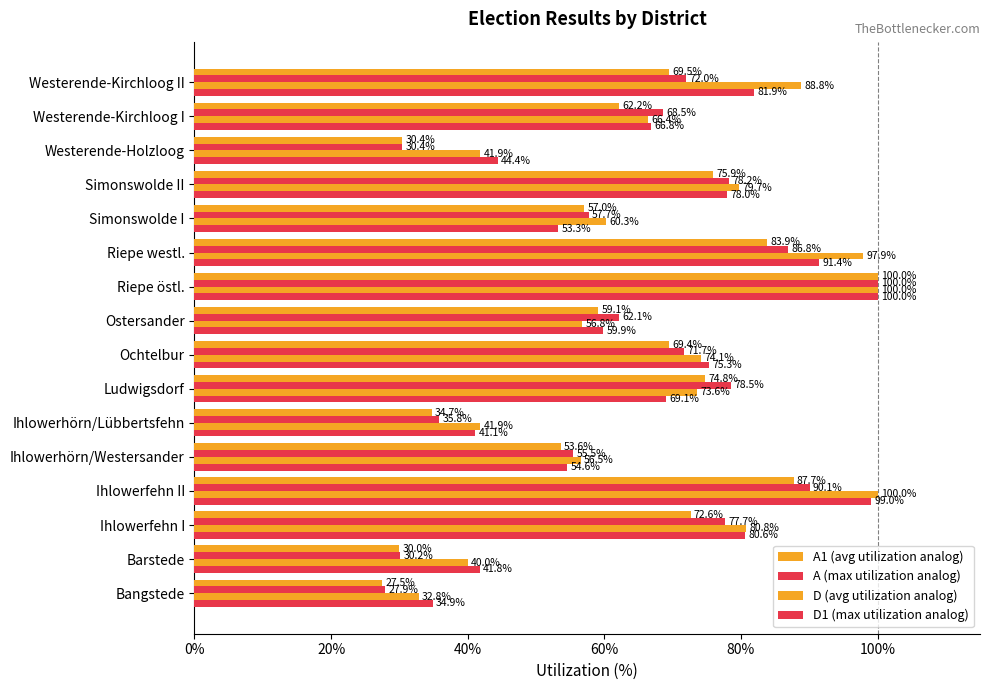

How many data points in A1 (avg utilization analog) are less than 69?

8